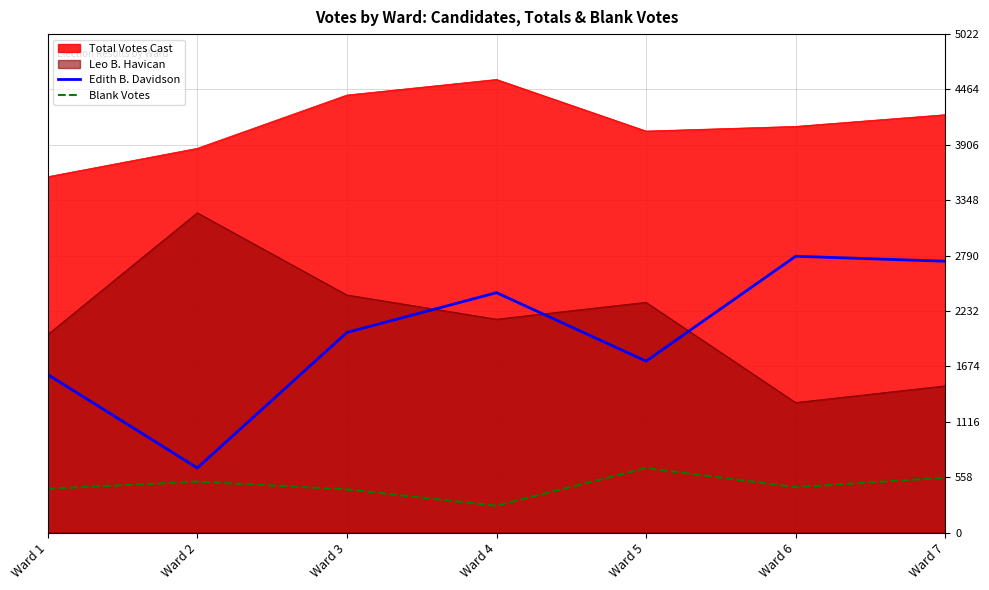

True or false: Edith B. Davidson and Blank Votes cross at least once.

False